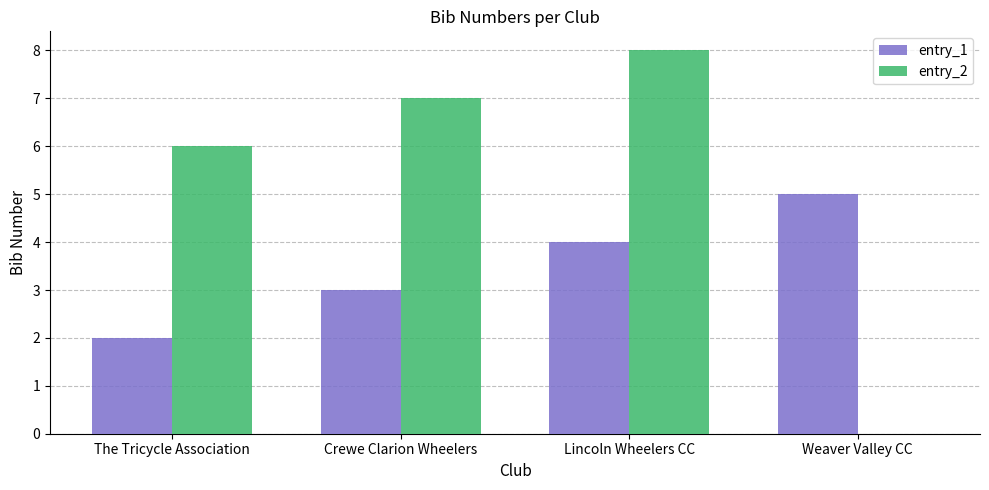

Which series has the largest range (max minus min)?

entry_2